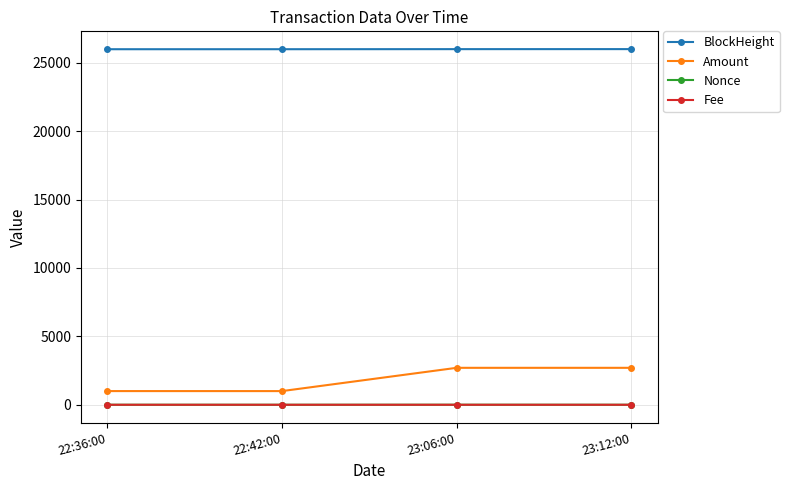

What position from the right is 22:36:00?

4